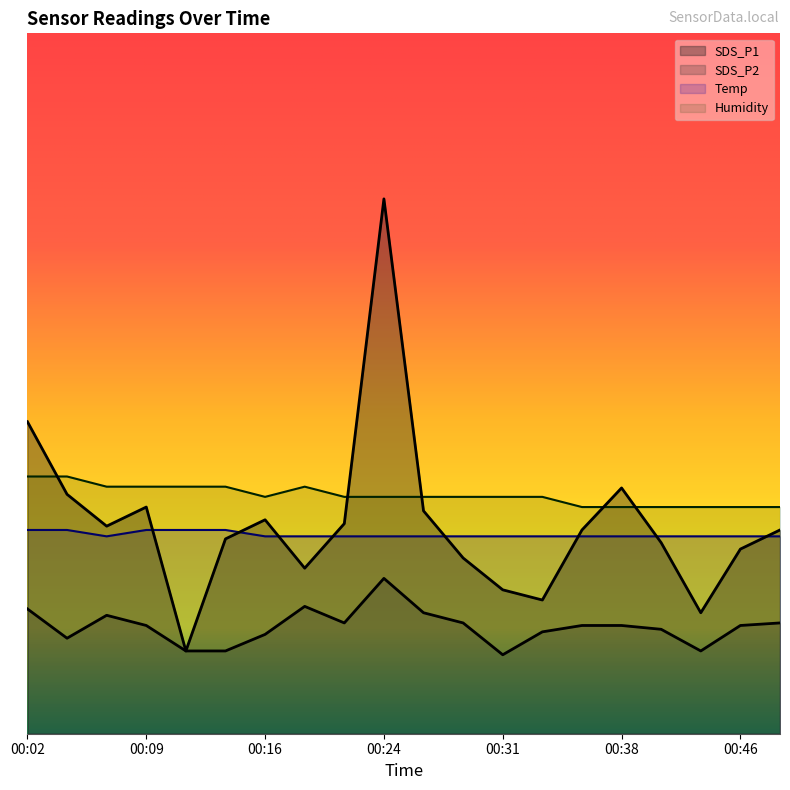

The Humidity series shows 18.6 at 00:24. True or false?

True